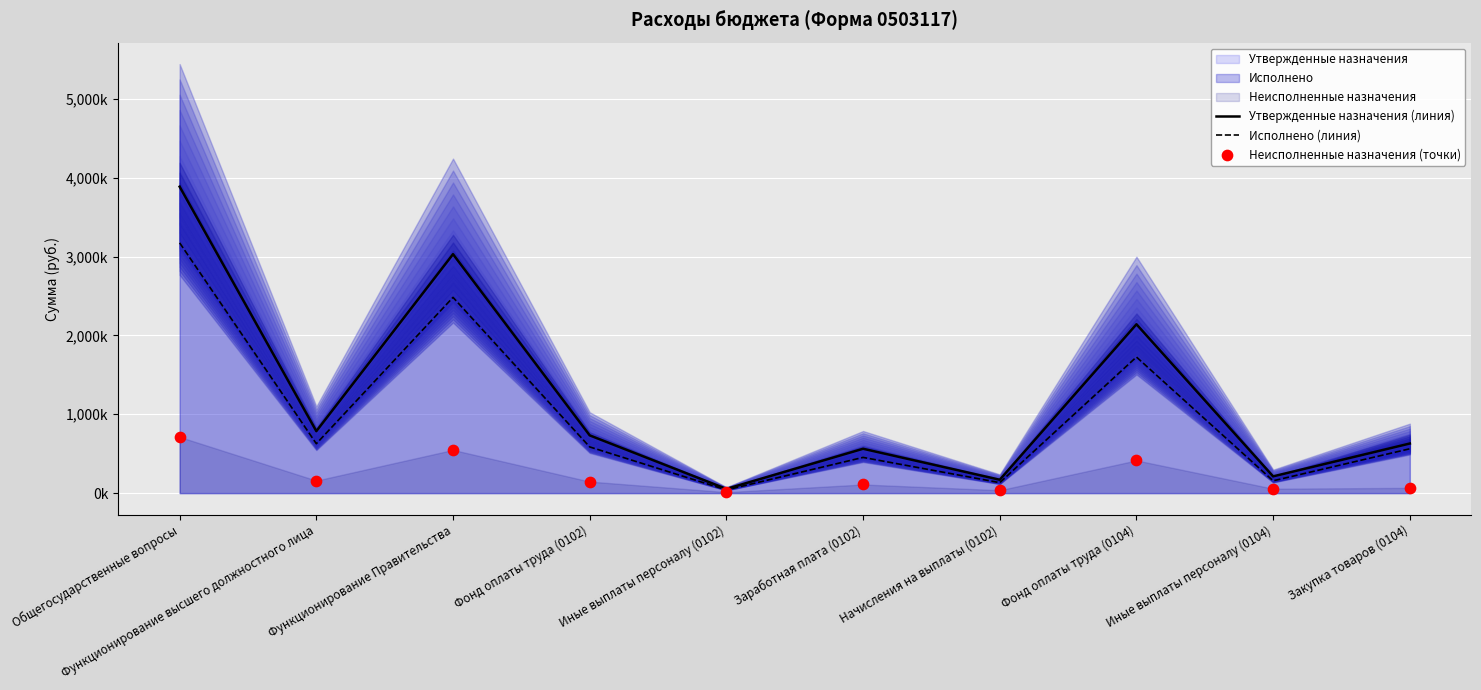

Which series contains the highest Y value?

Утвержденные назначения (линия)